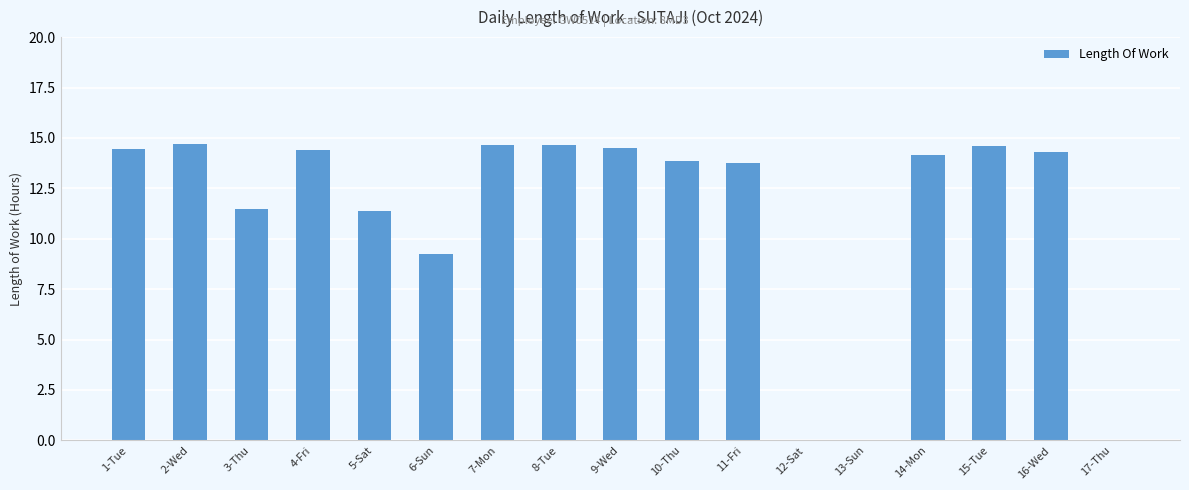

Which has a higher value, 5-Sat or 16-Wed?

16-Wed